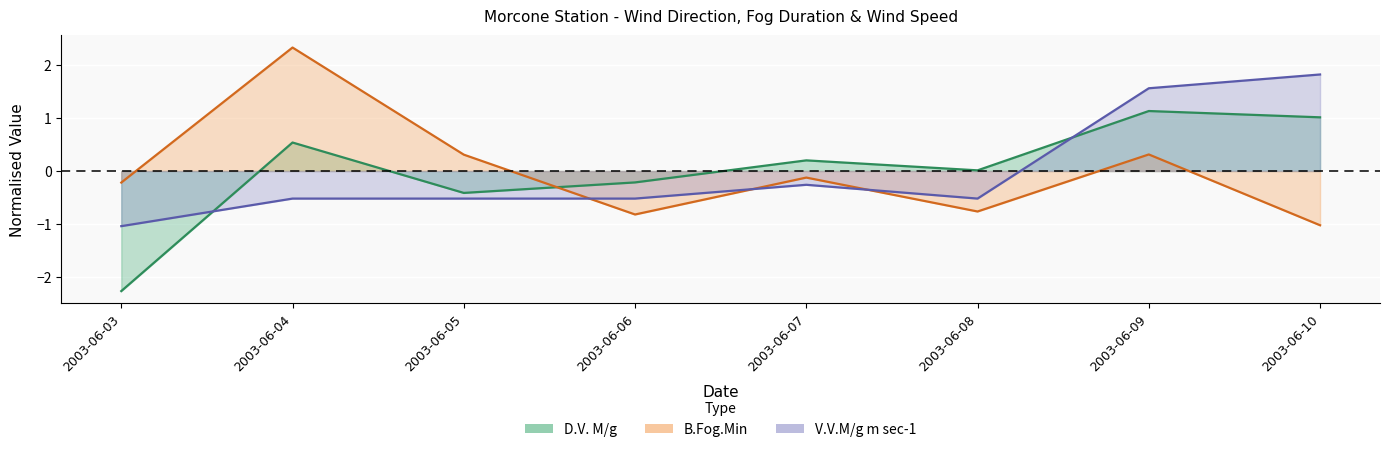

Is it true that B.Fog.Min equals -0.8 at 2003-06-06?

True